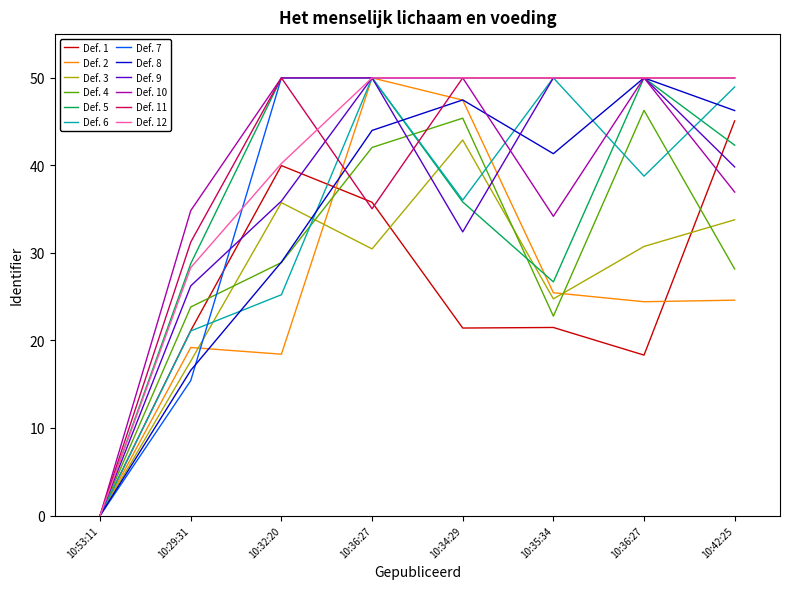

What are all the series names shown in the legend?

Def. 1, Def. 2, Def. 3, Def. 4, Def. 5, Def. 6, Def. 7, Def. 8, Def. 9, Def. 10, Def. 11, Def. 12